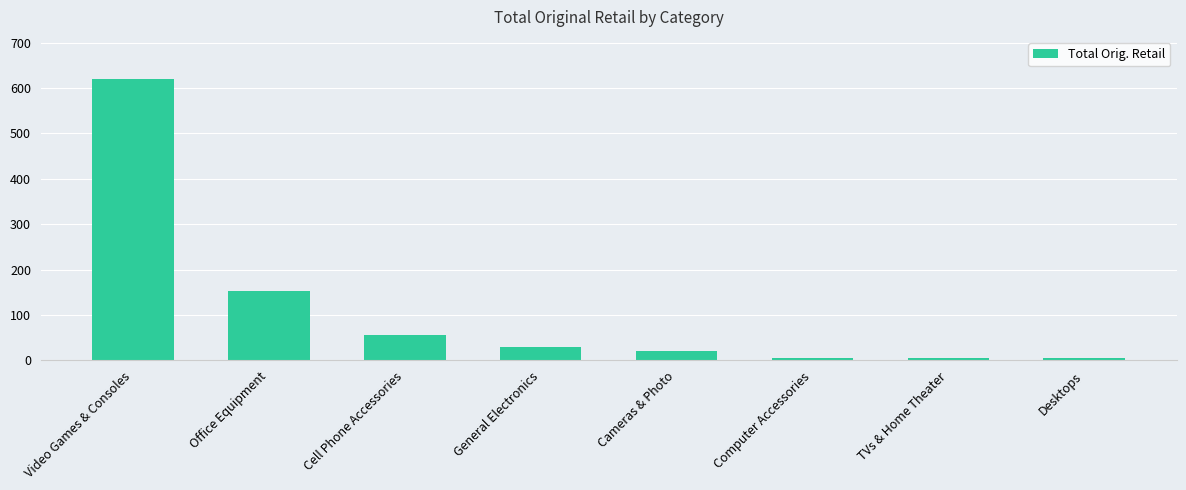

What is the value of the 4th bar from the left?

29.9